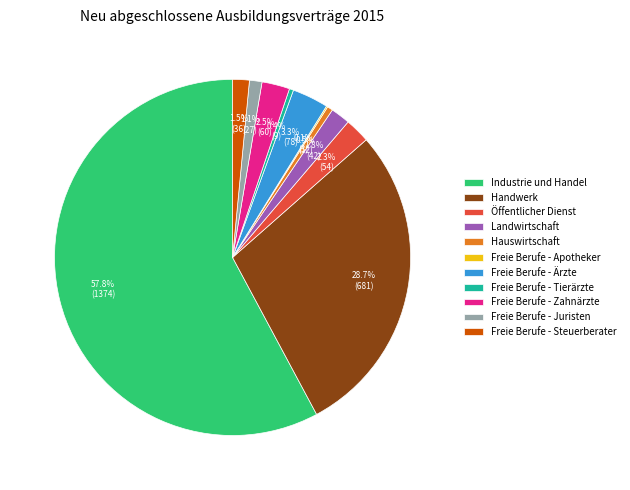

Is it true that Hauswirtschaft is 12% of the pie?

False